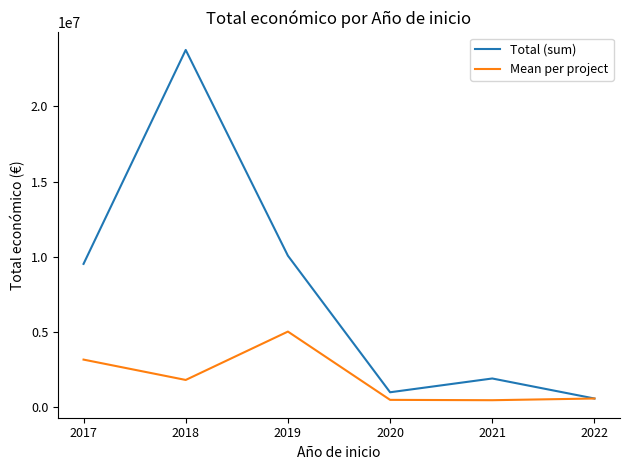

What is the difference between the highest and lowest values at 2017?

6357886.7